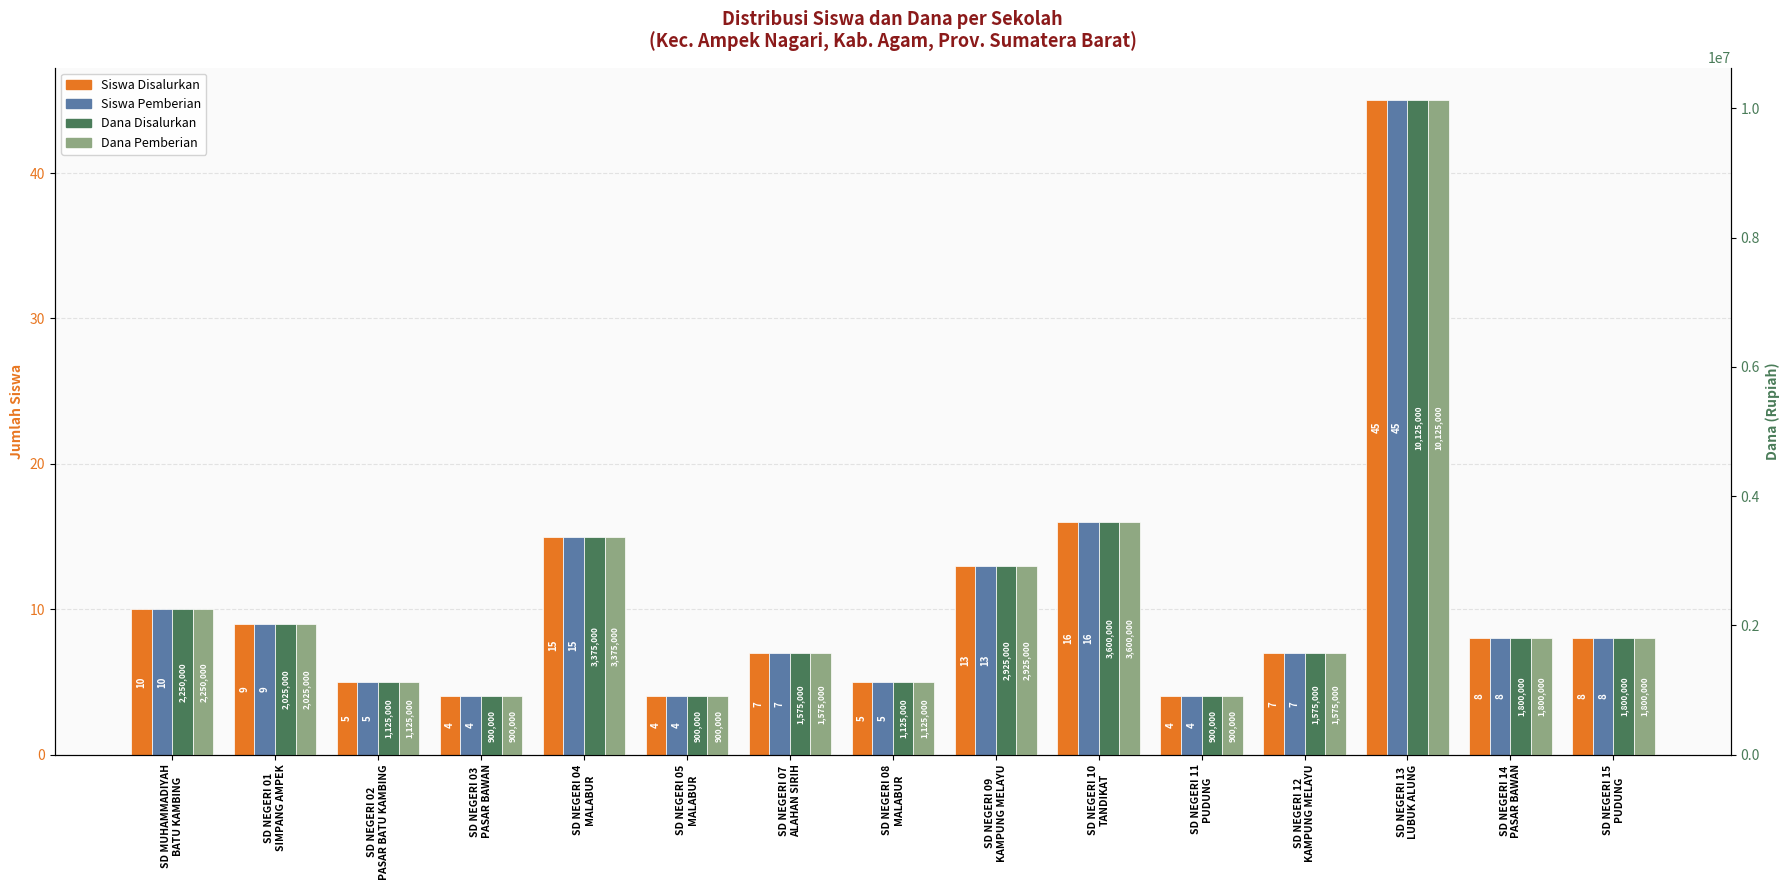

The Siswa Disalurkan series shows 5 at SD NEGERI 08
MALABUR. True or false?

True